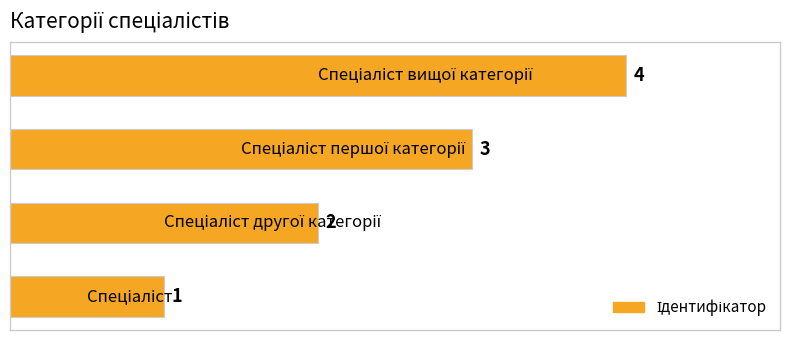

What is the greatest value displayed?

4